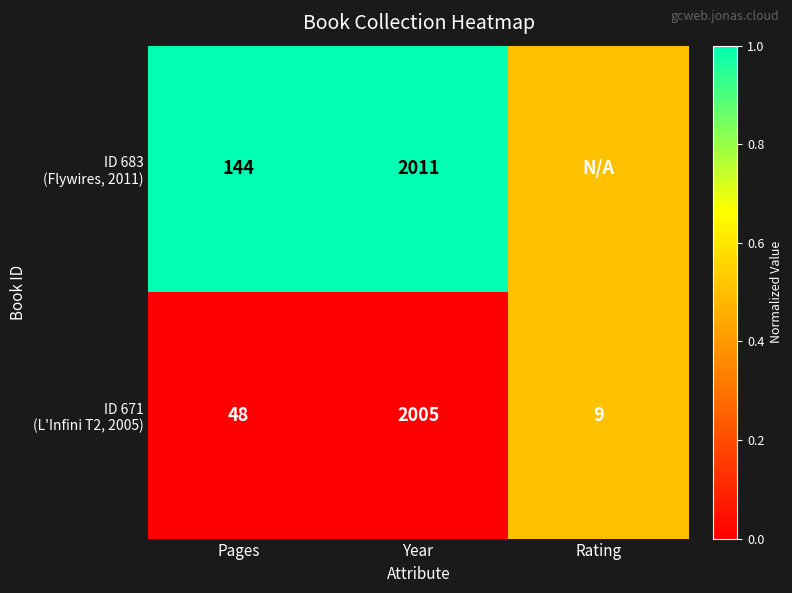

What is the total value across all series at Year?

4016.0